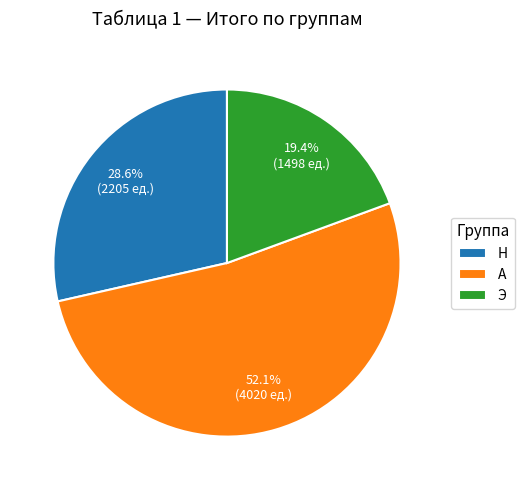

What percentage is NOT represented by Н?

71.4%